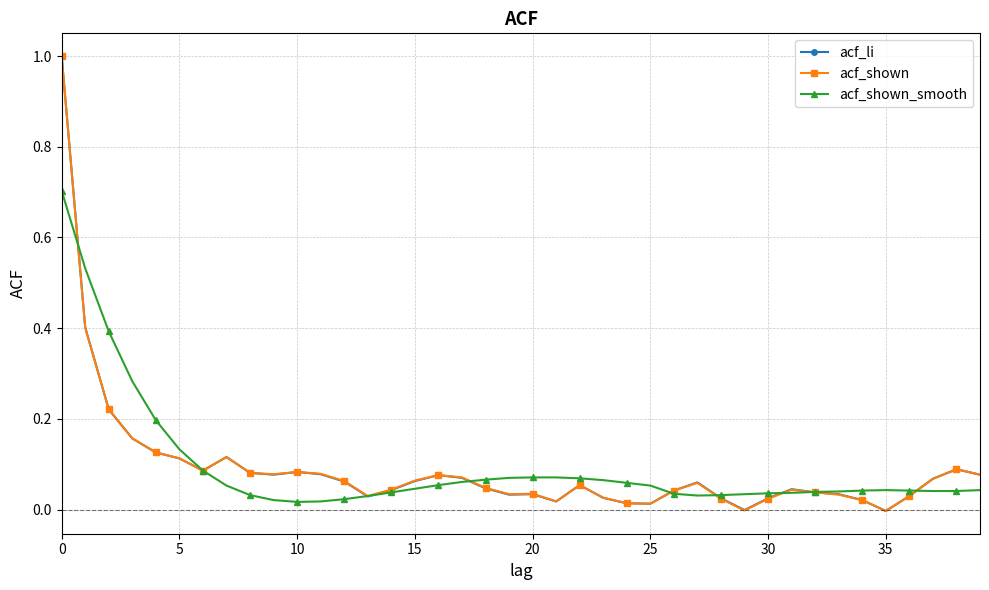

What is the sum of all acf_li values?

3.7